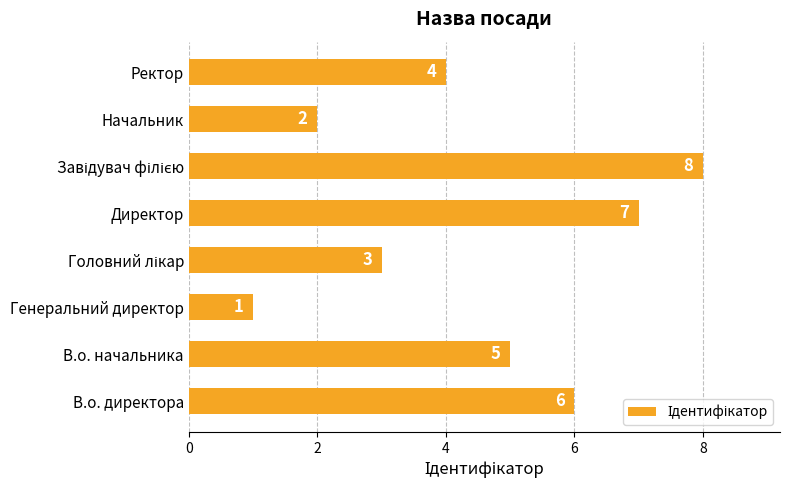

Read the value at В.о. начальника.

5